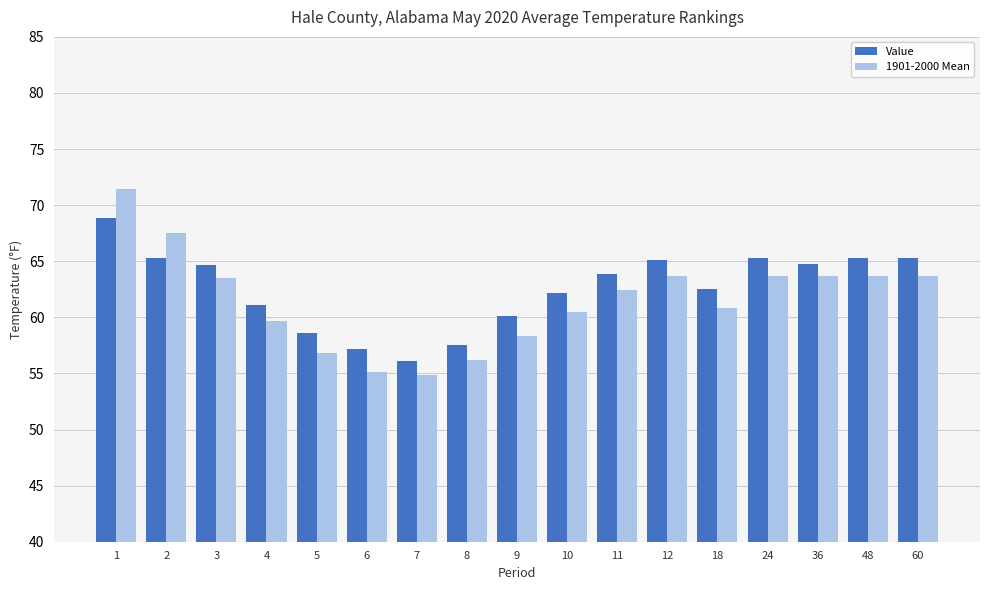

Is it true that Value equals 65.3 at 60?

True